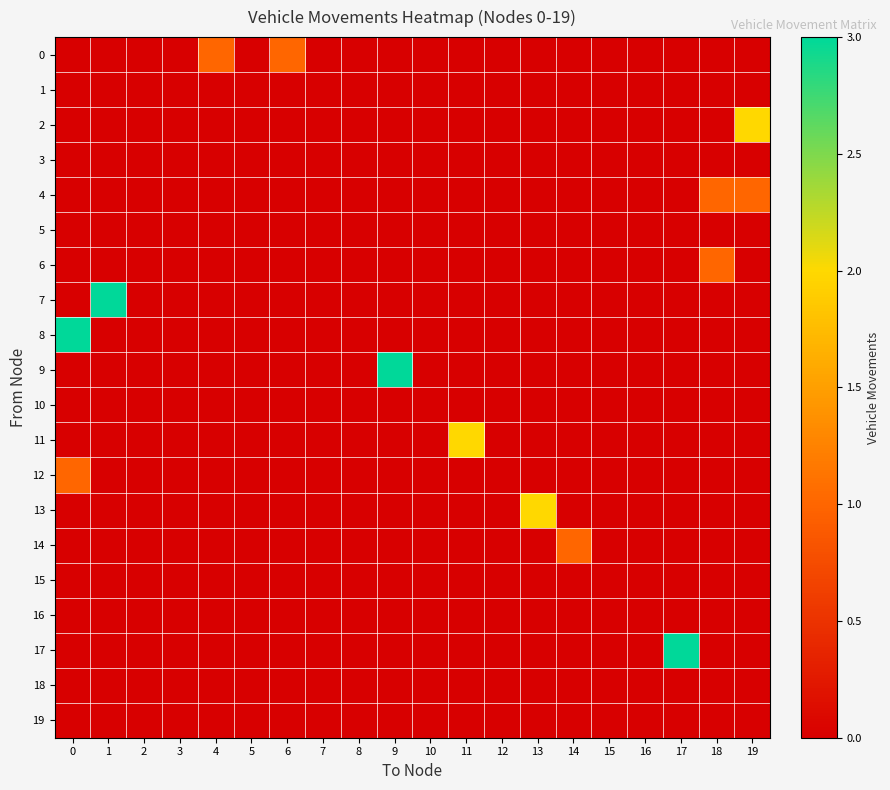

What is the maximum value shown in the chart?

3